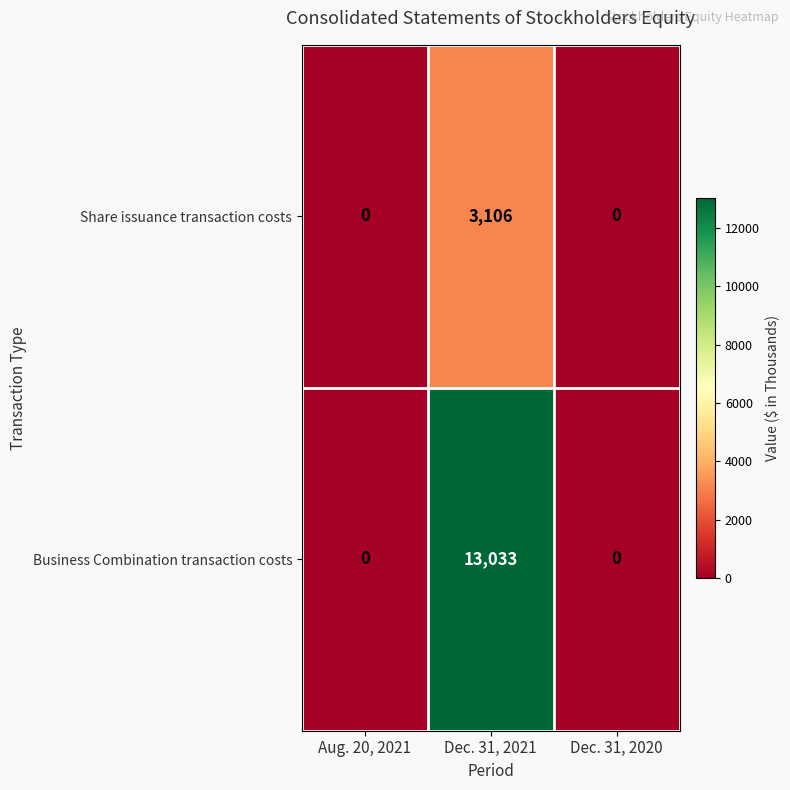

Which series has the largest total across all categories?

Business Combination transaction costs